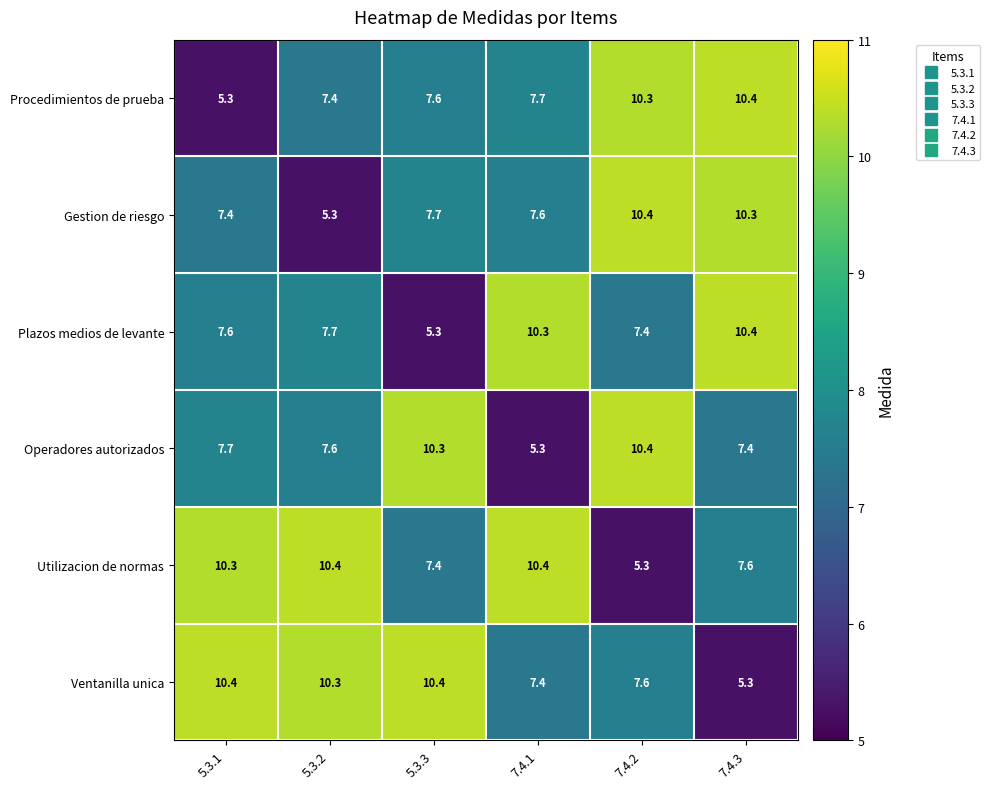

What is the difference between the highest and lowest values at 5.3.2?

5.1